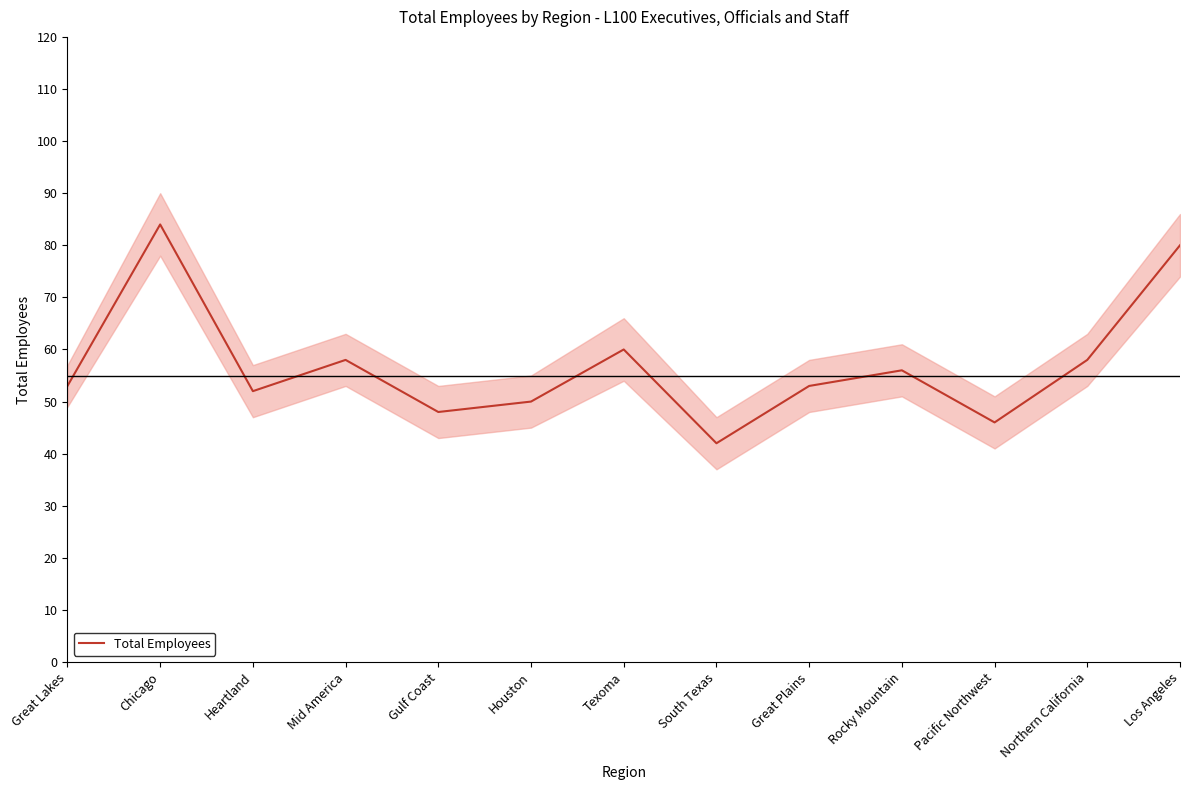

Count the number of categories in the chart.

13